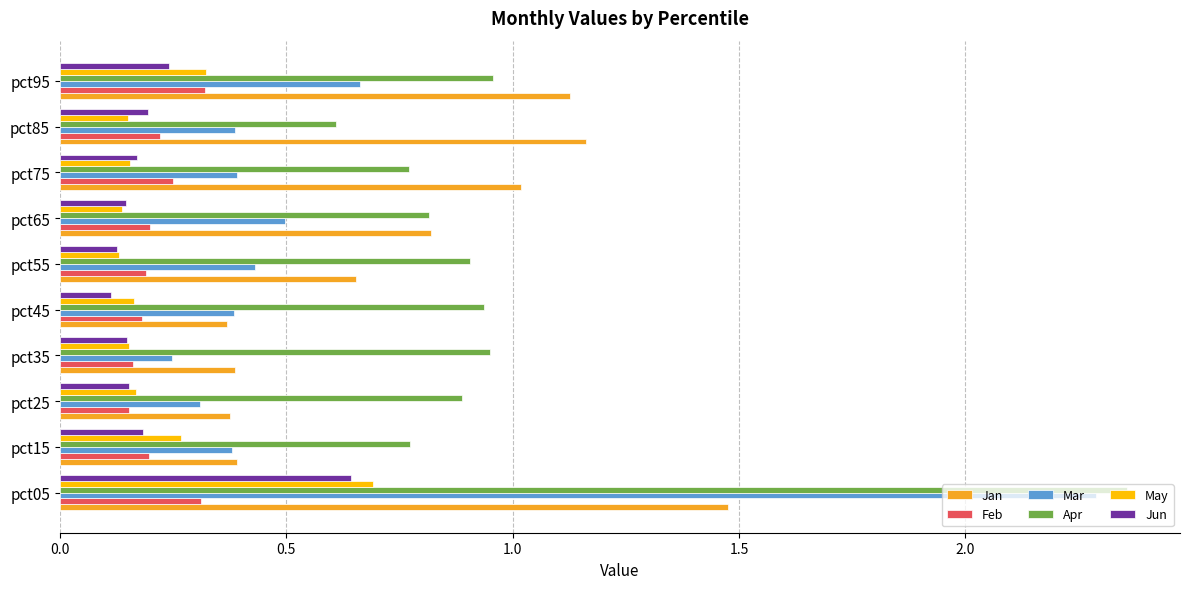

Which category has the highest value across all series?

pct05